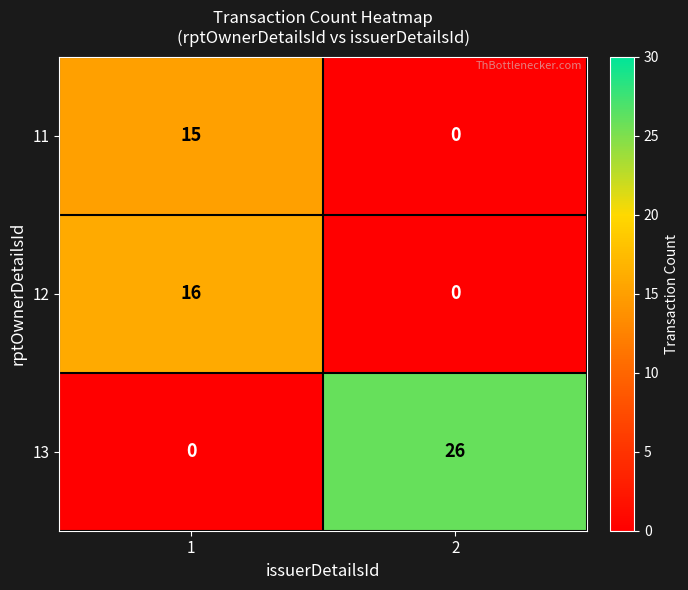

What is the maximum value shown in the chart?

26